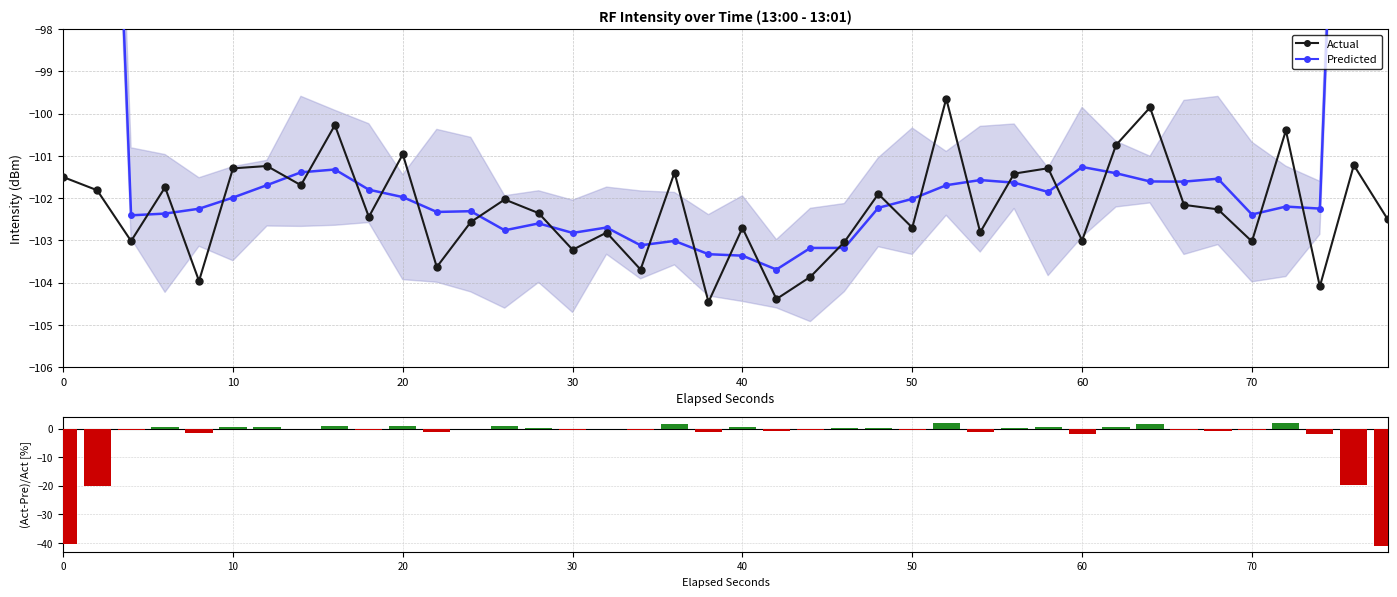

Is it true that Actual equals -159.2 at 24?

False